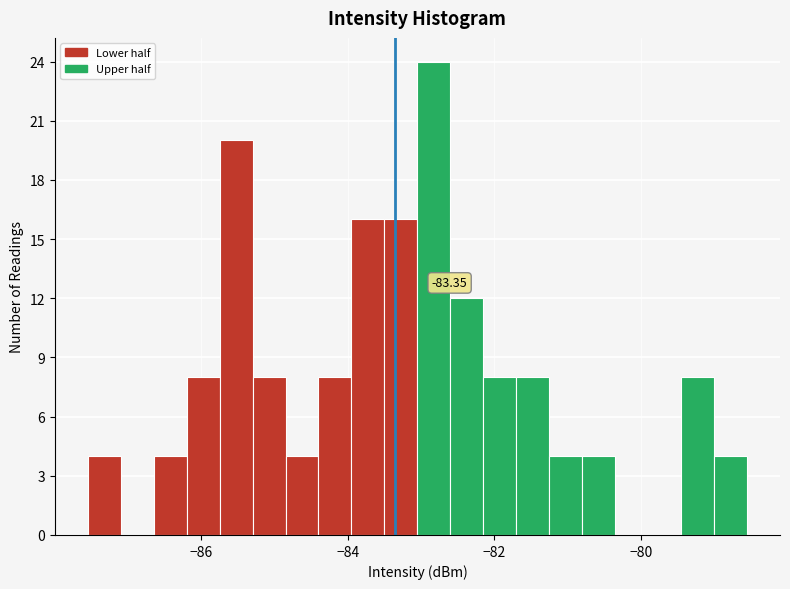

Read against the x-axis, roughly where is the centre of the tallest bar?

-82.8